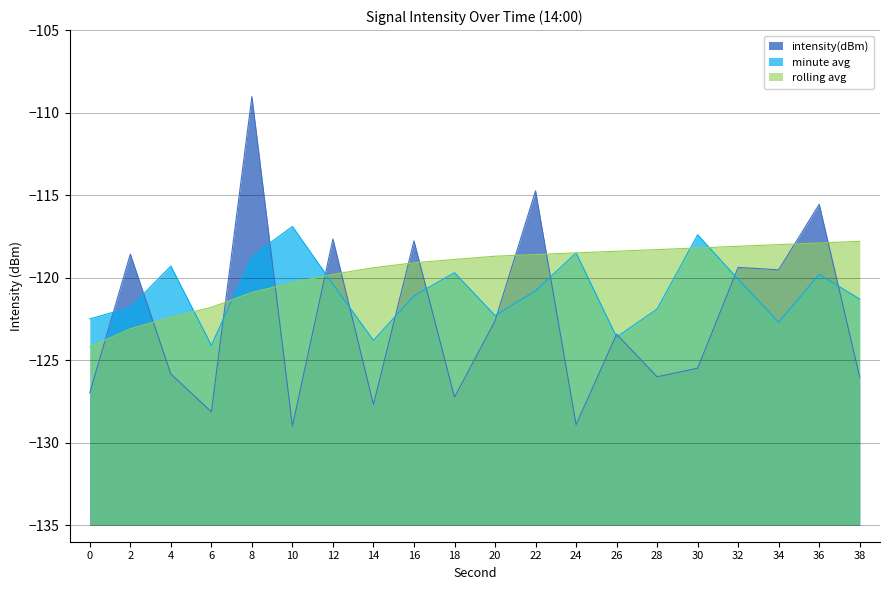

At which category does the data reach its first local peak?

2